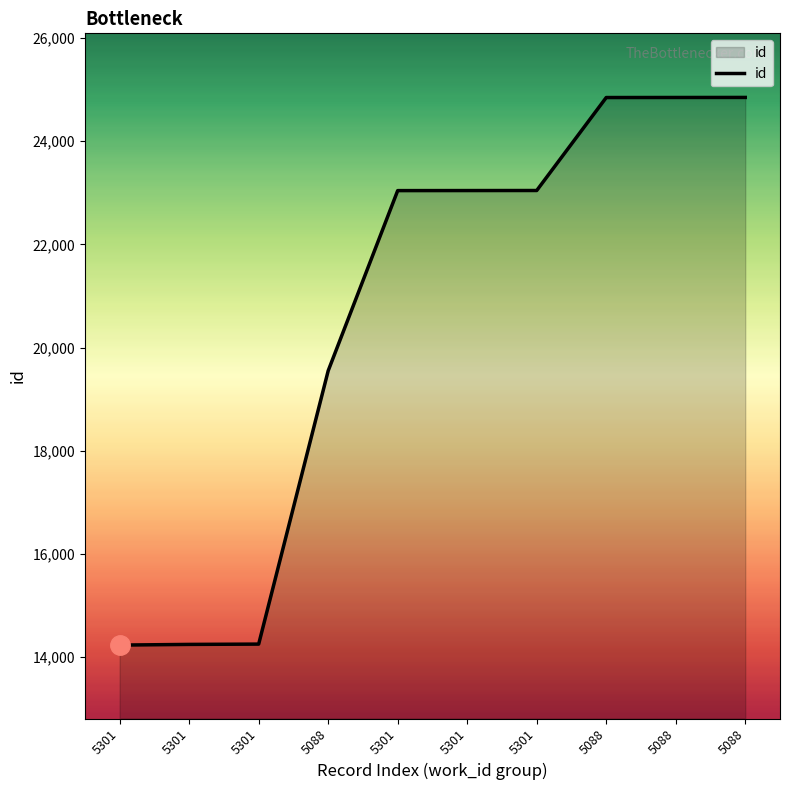

Rank the categories by value from lowest to highest.

5301, 5301, 5301, 5088, 5301, 5301, 5301, 5088, 5088, 5088